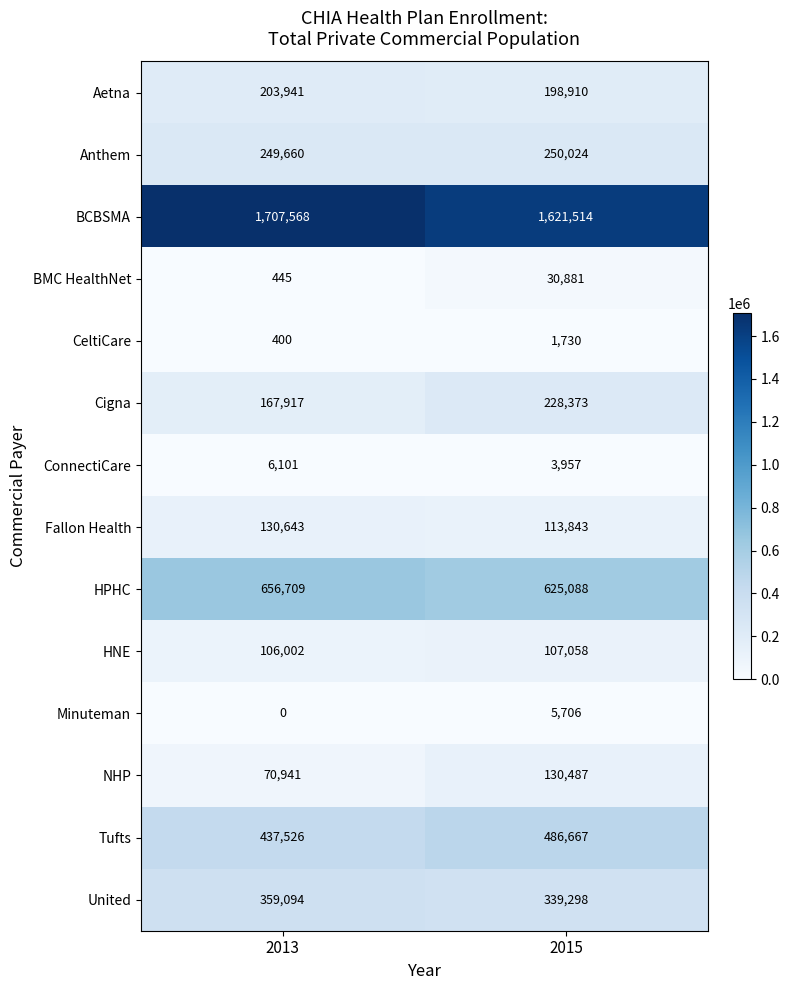

List the series in order of their peak value, lowest first.

CeltiCare, Minuteman, ConnectiCare, BMC HealthNet, HNE, NHP, Fallon Health, Aetna, Cigna, Anthem, United, Tufts, HPHC, BCBSMA